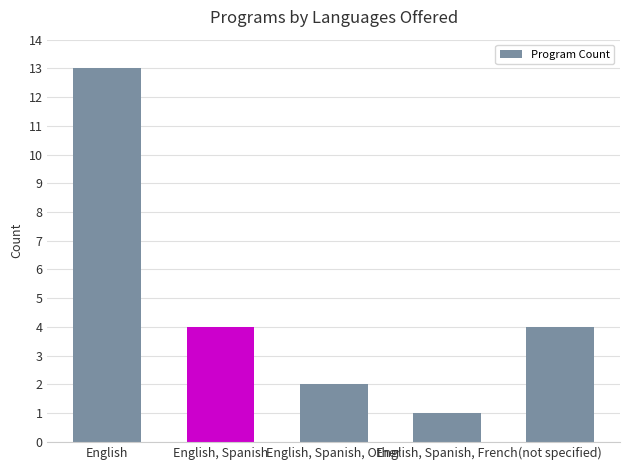

What is the smallest value displayed?

1